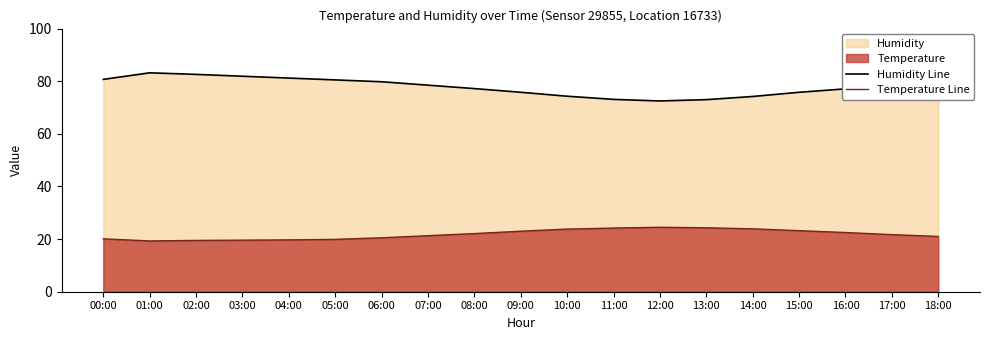

What is the average value of the Humidity Line series?

77.9